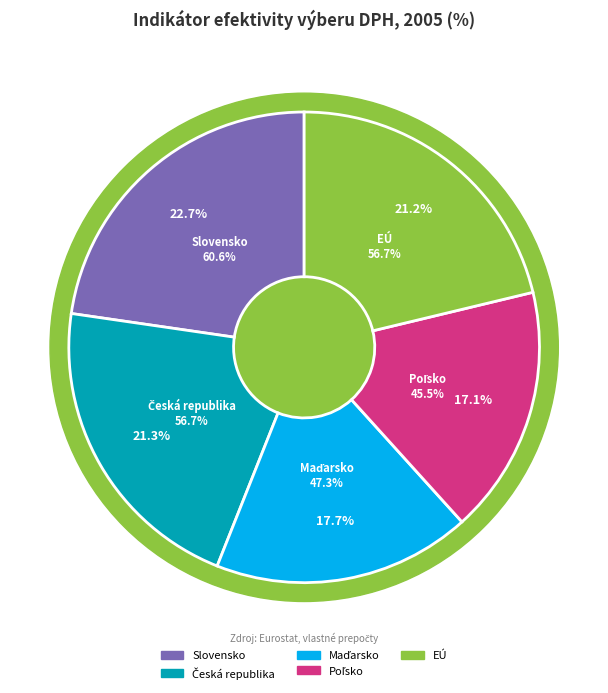

To the nearest percent, what is the difference between the Maďarsko and EÚ slice percentages?

4%